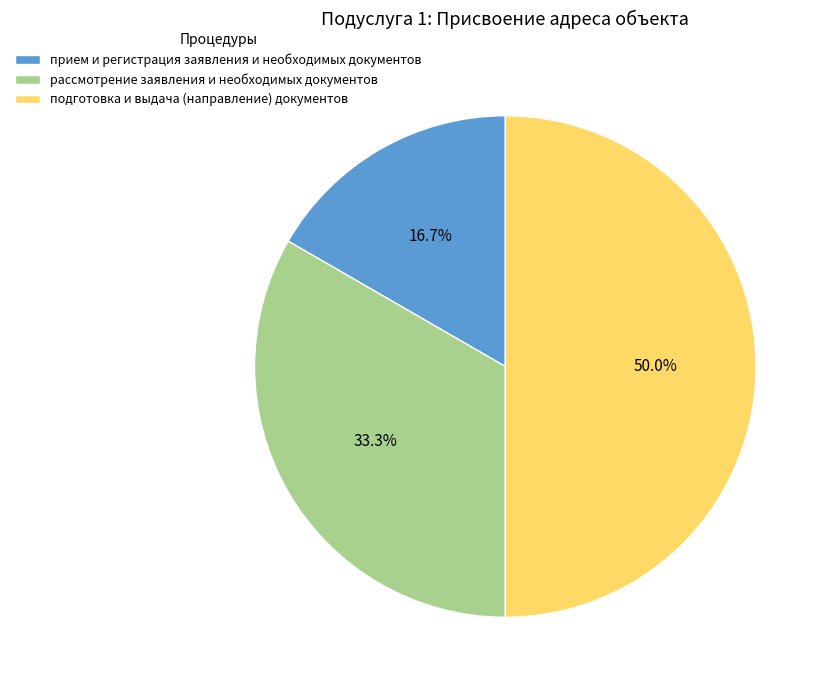

How many slices are in this pie chart?

3